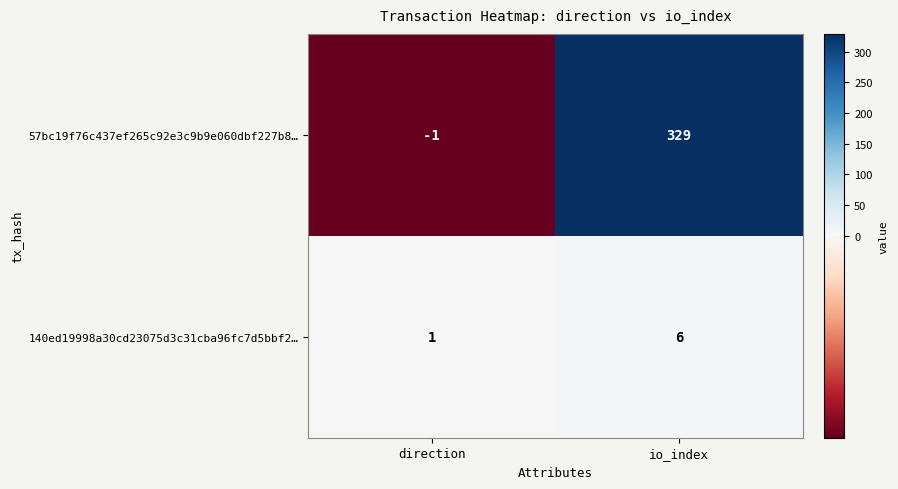

Reading left to right, list all the values displayed in this chart.

57bc19f76c437ef265c92e3c9b9e060dbf227b8…: direction=-1	io_index=329
140ed19998a30cd23075d3c31cba96fc7d5bbf2…: direction=1	io_index=6